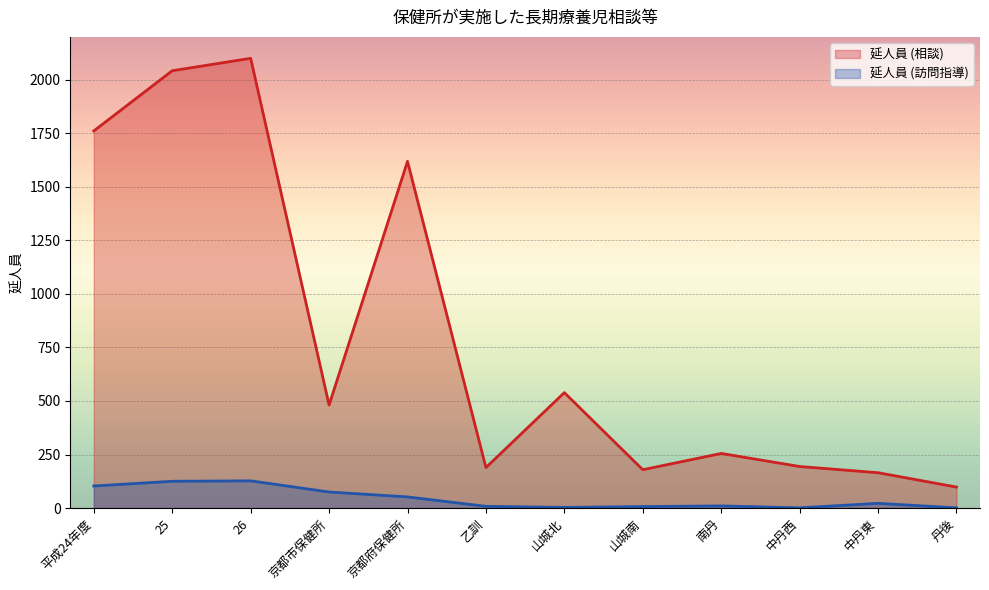

Rank the series by their maximum value, from highest to lowest.

延人員 (相談), 延人員 (訪問指導)